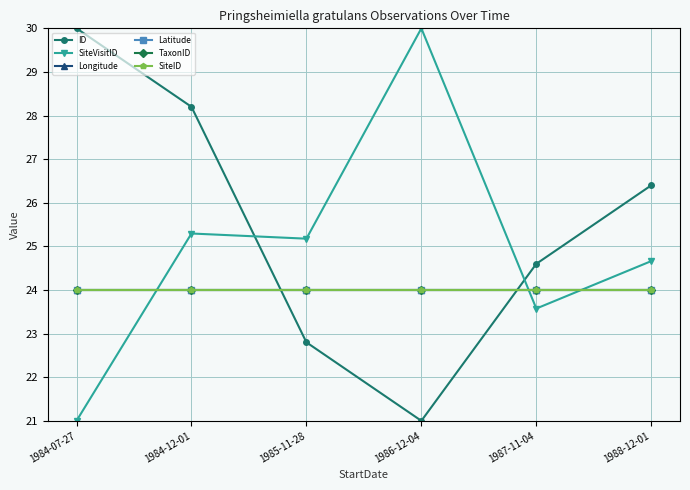

At 1984-12-01, list the series in order from smallest to largest.

Longitude, Latitude, TaxonID, SiteID, SiteVisitID, ID